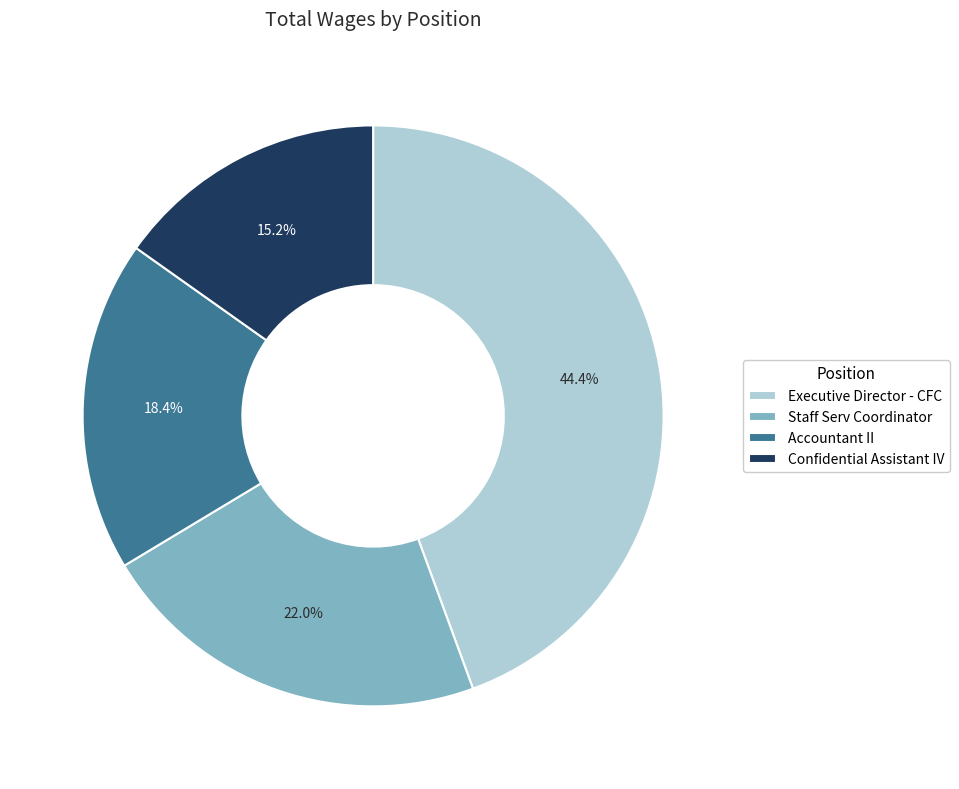

To the nearest percent, what is the difference between the Staff Serv Coordinator and Executive Director - CFC slice percentages?

22%